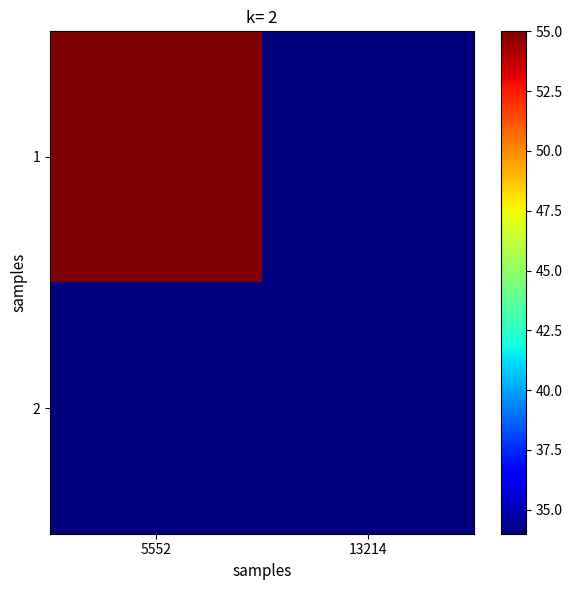

Reading left to right, extract all data points from this chart.

1: 5552=55	13214=34
2: 5552=34	13214=34